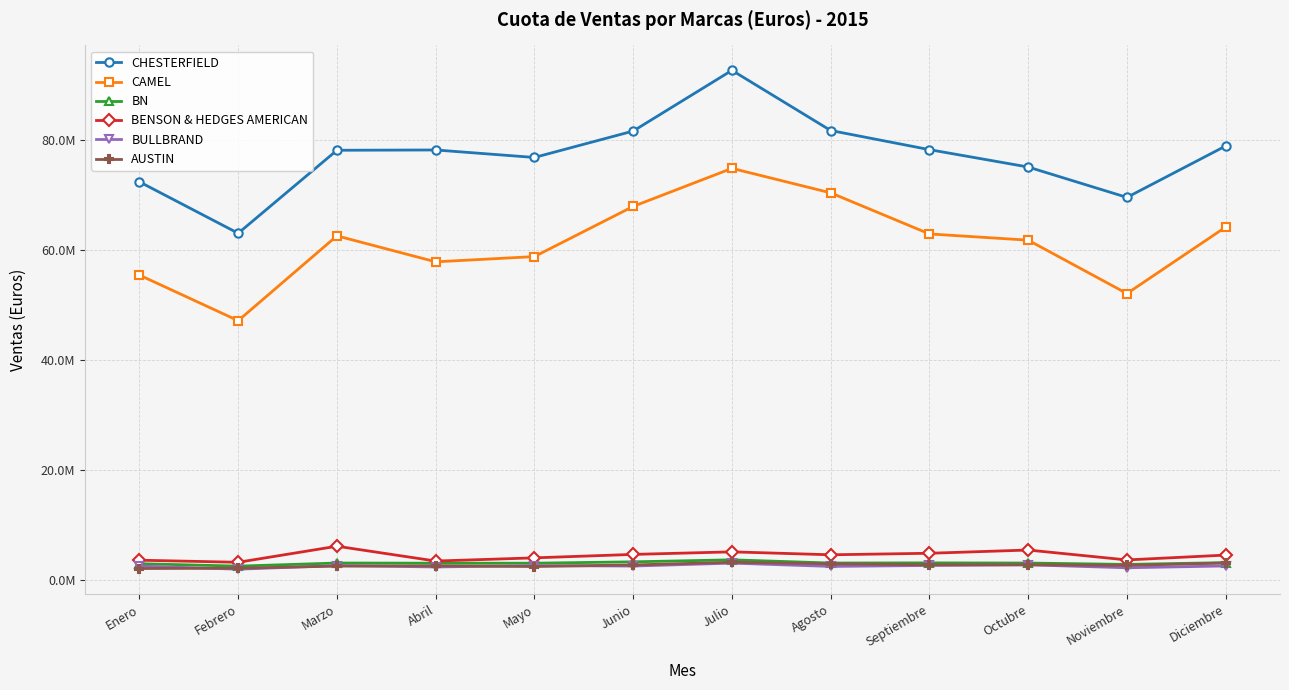

At which label does CHESTERFIELD reach its peak?

Julio